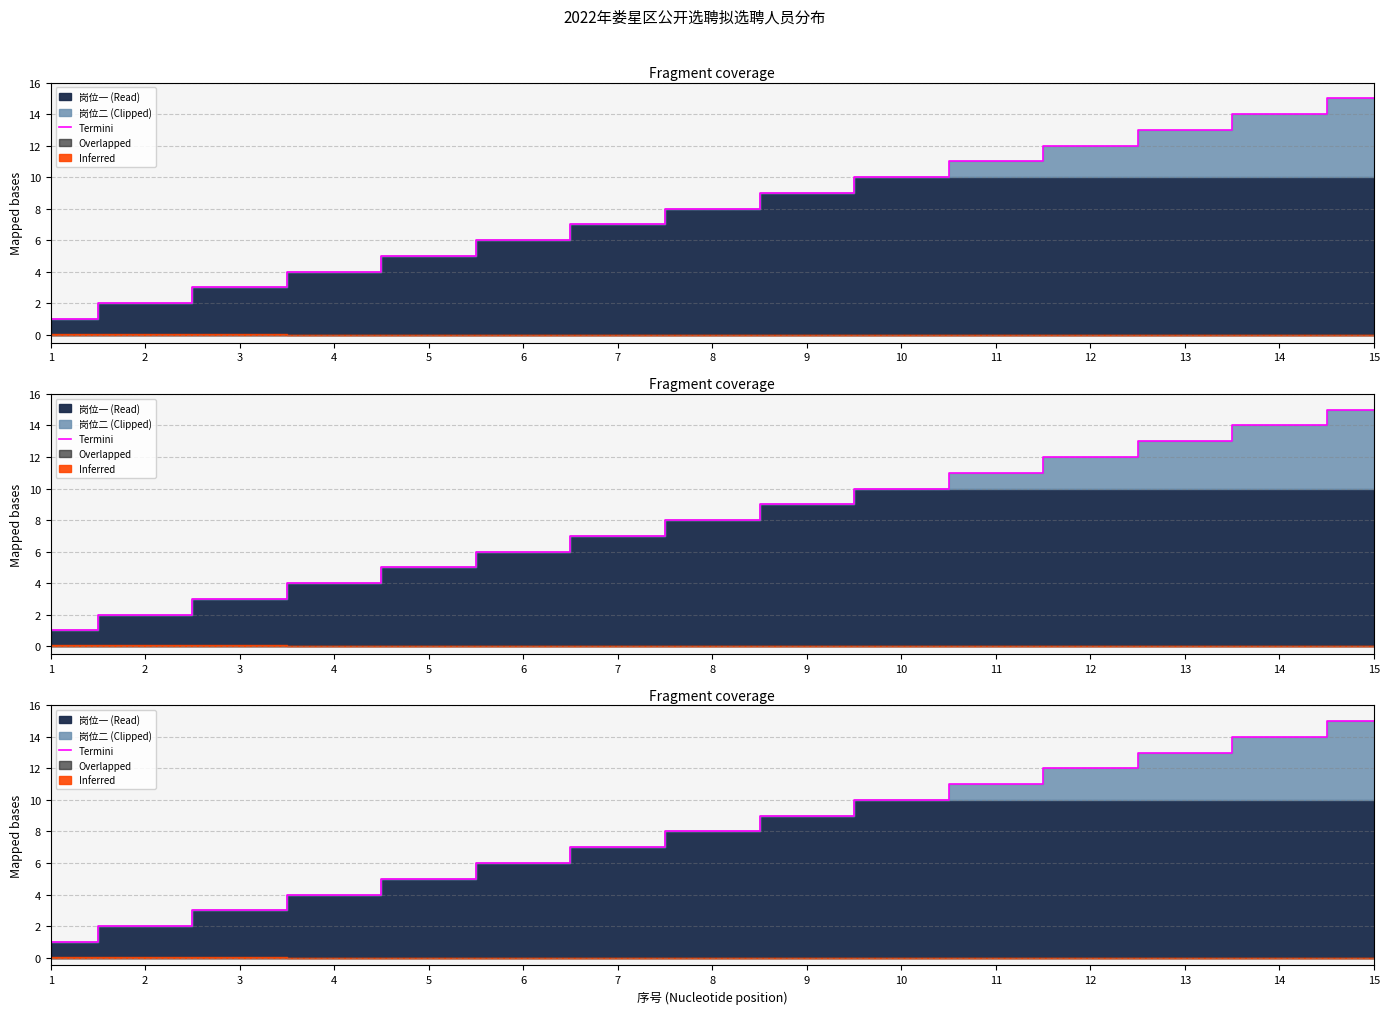

What is the value of the 10th point from the left?

10